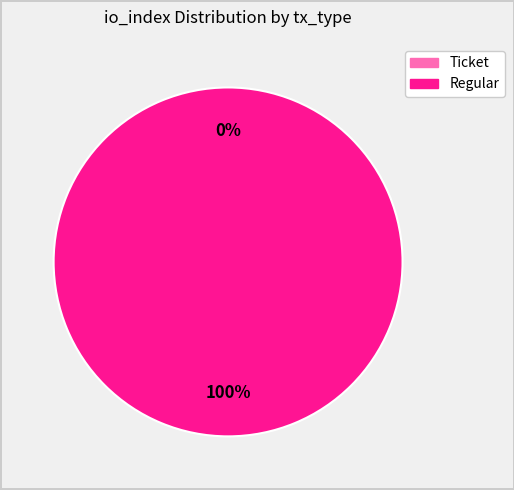

How many slices are in this pie chart?

2